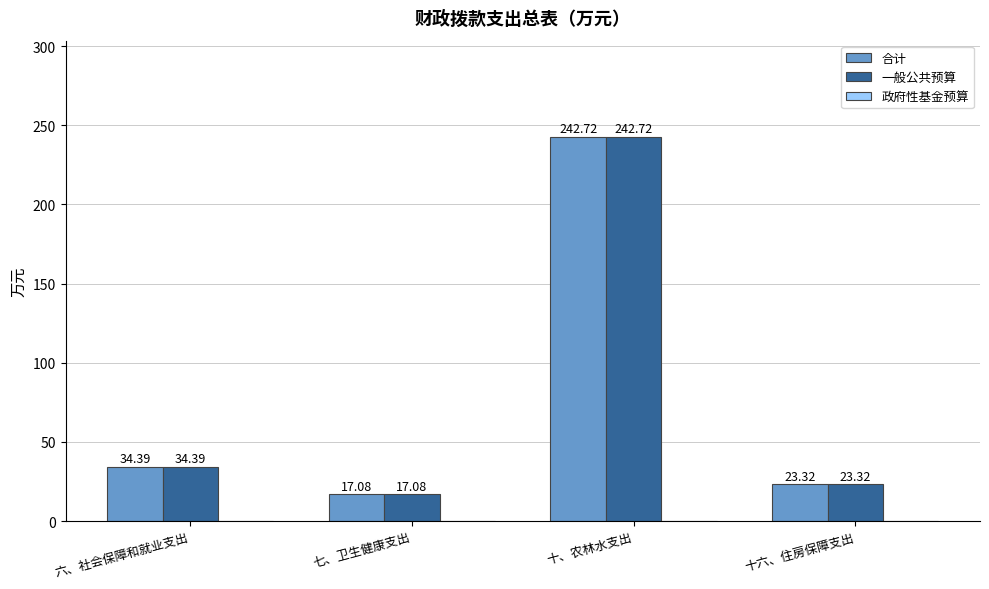

What is the label of the 2nd bar from the left?

七、卫生健康支出